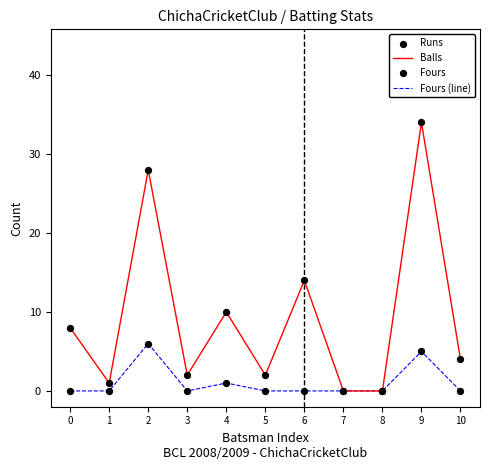

Which series has the largest total across all categories?

Balls